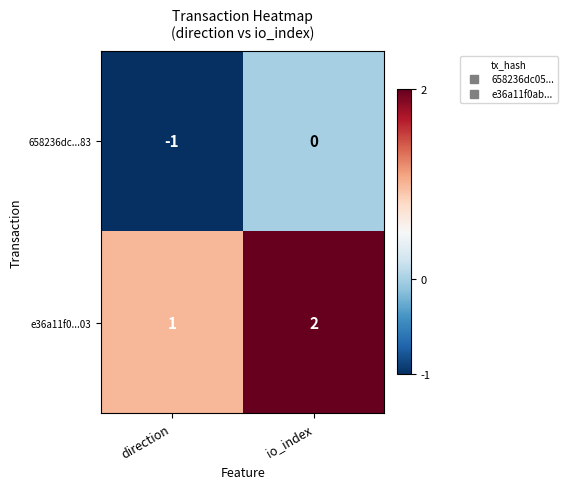

The e36a11f0...03 series shows 3 at io_index. True or false?

False